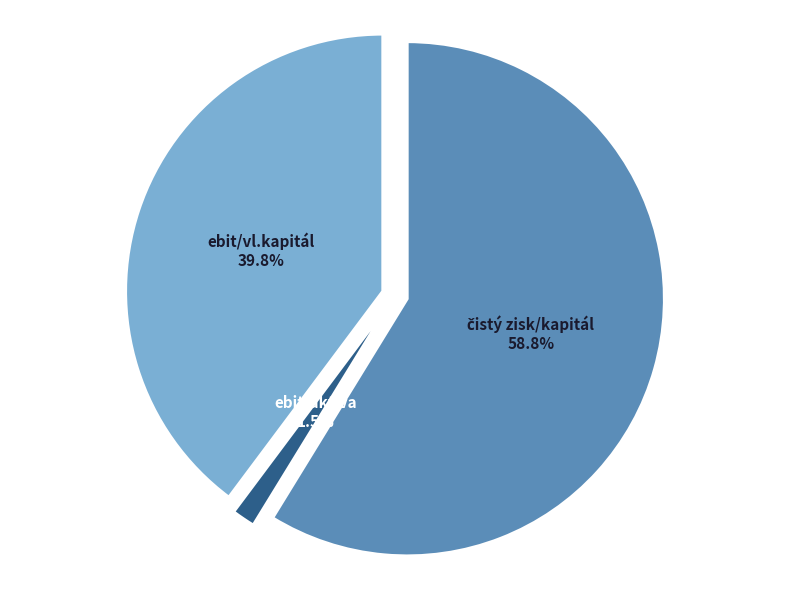

How many segments does this pie chart have?

3